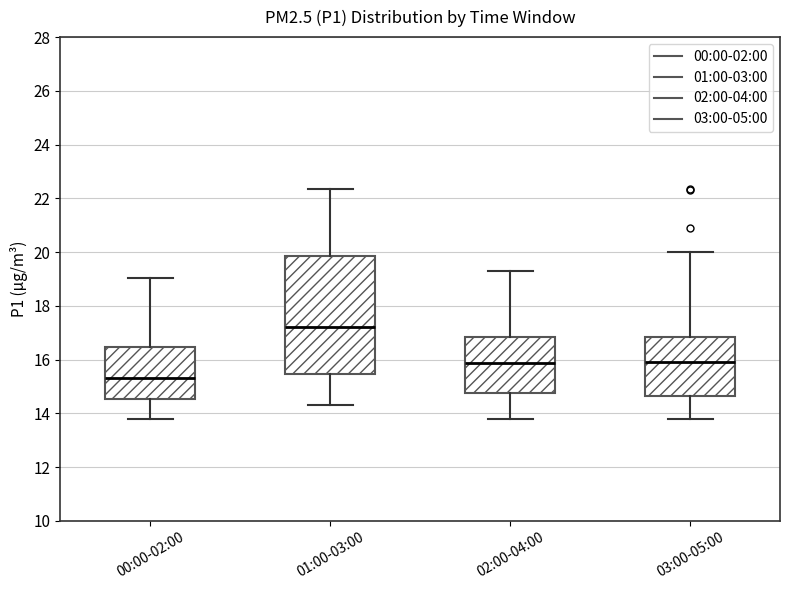

Reading left to right, transcribe this box plot: for each box, give where its median line is, the range the box spans, and where its two whiskers end, as read against the y-axis. The values are not printed on the chart, so give them approximately, as read against the axis.

00:00-02:00: median 15.4, box 14.6 to 16.4, whiskers 13.8 to 19.0
01:00-03:00: median 17.2, box 15.4 to 19.8, whiskers 14.4 to 22.4
02:00-04:00: median 15.8, box 14.8 to 16.8, whiskers 13.8 to 19.4
03:00-05:00: median 16.0, box 14.6 to 16.8, whiskers 13.8 to 20.0